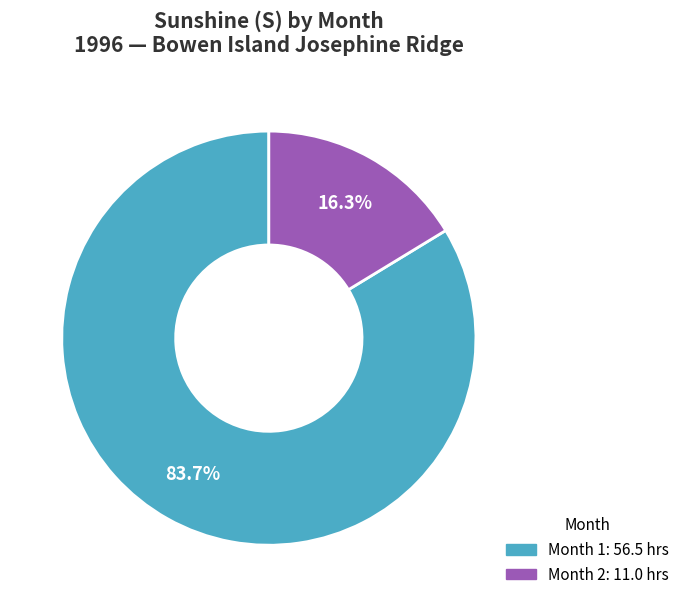

Is there any slice that represents more than half of the pie?

Yes